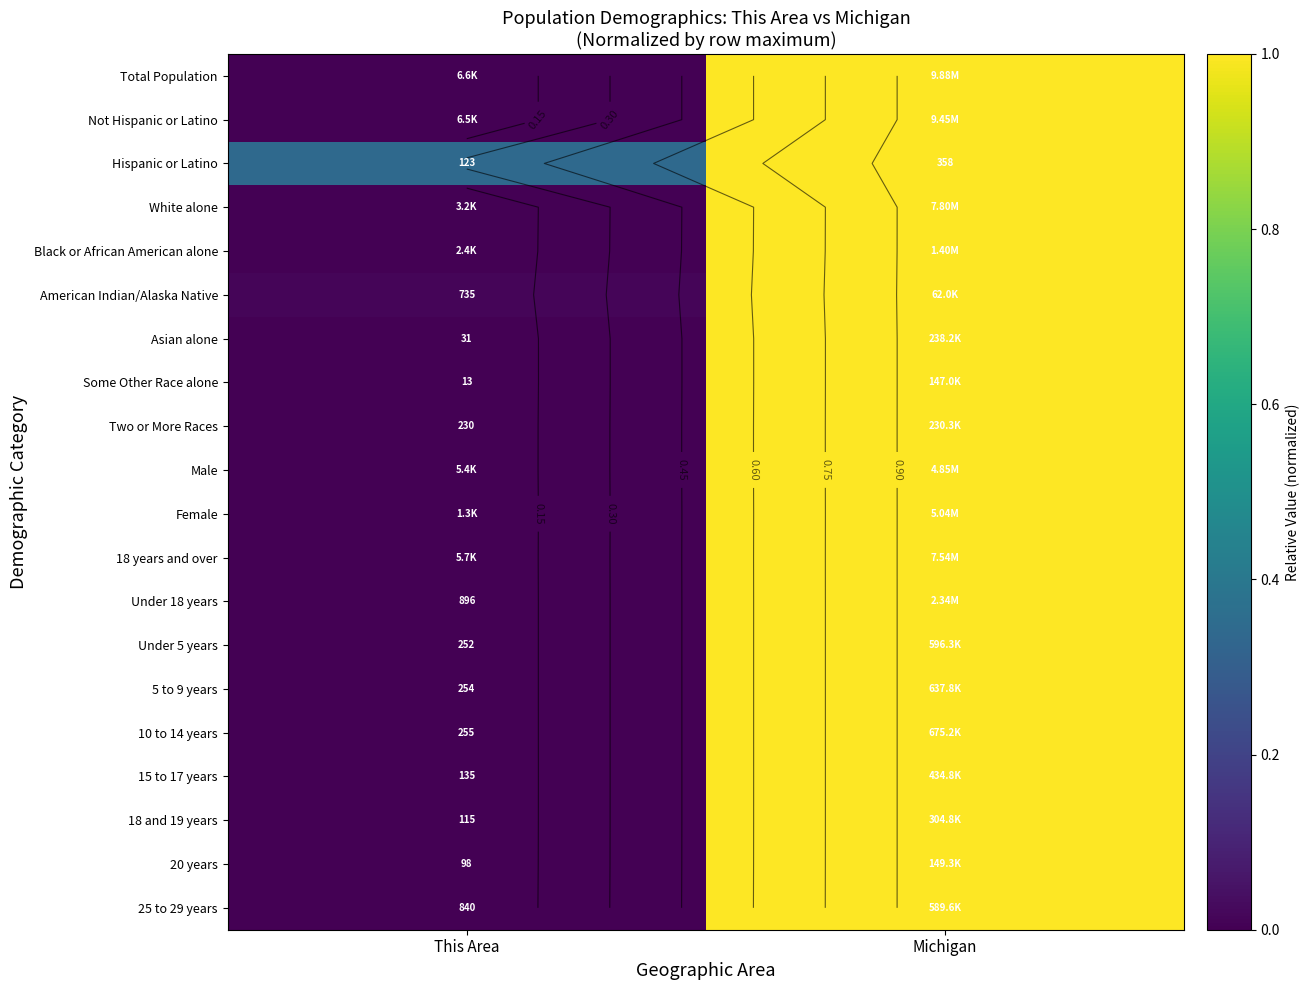

The value of 18 and 19 years at This Area is 0.0. True or false?

False